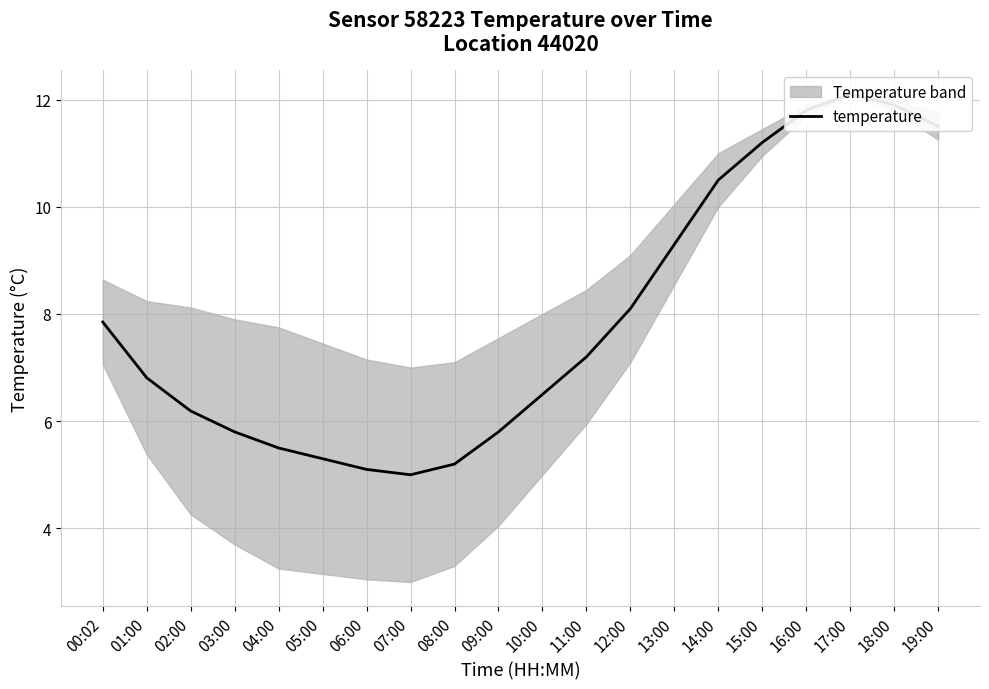

What is the value of the 16th point from the left?

11.2